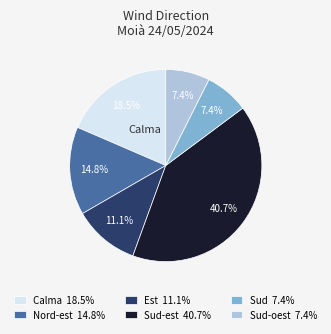

To the nearest percent, what is the average slice percentage?

17%